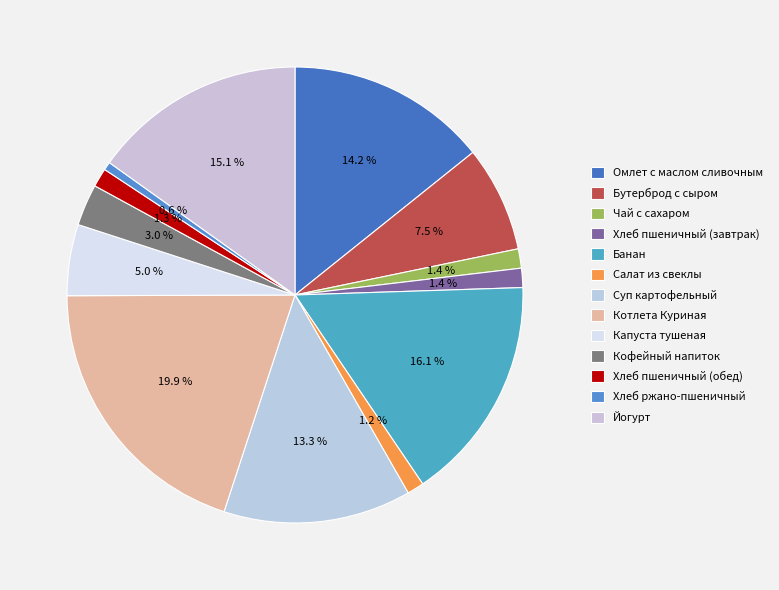

Is Кофейный напиток the majority of the pie?

No